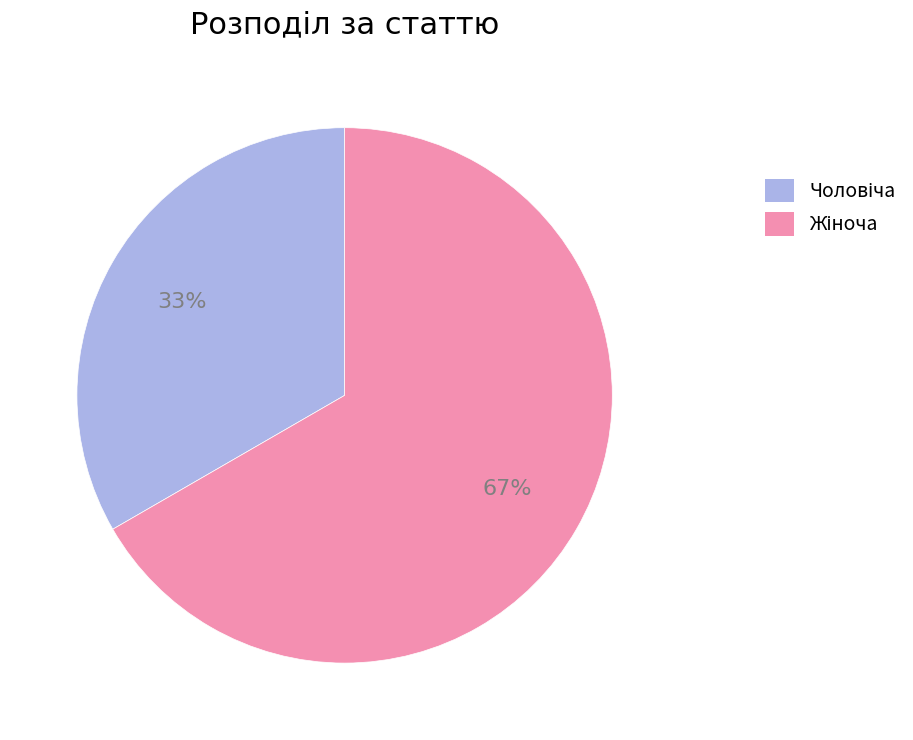

To the nearest percent, what is the average slice percentage?

50%